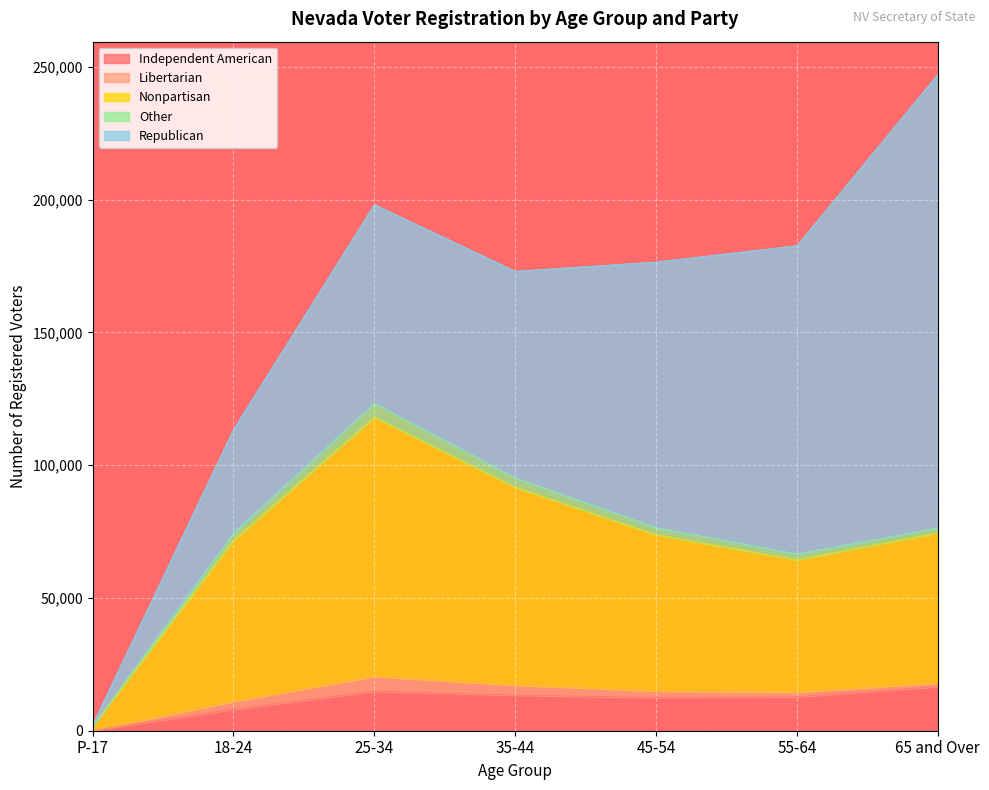

True or false: Nonpartisan has more than 0 points higher than both neighbors.

True